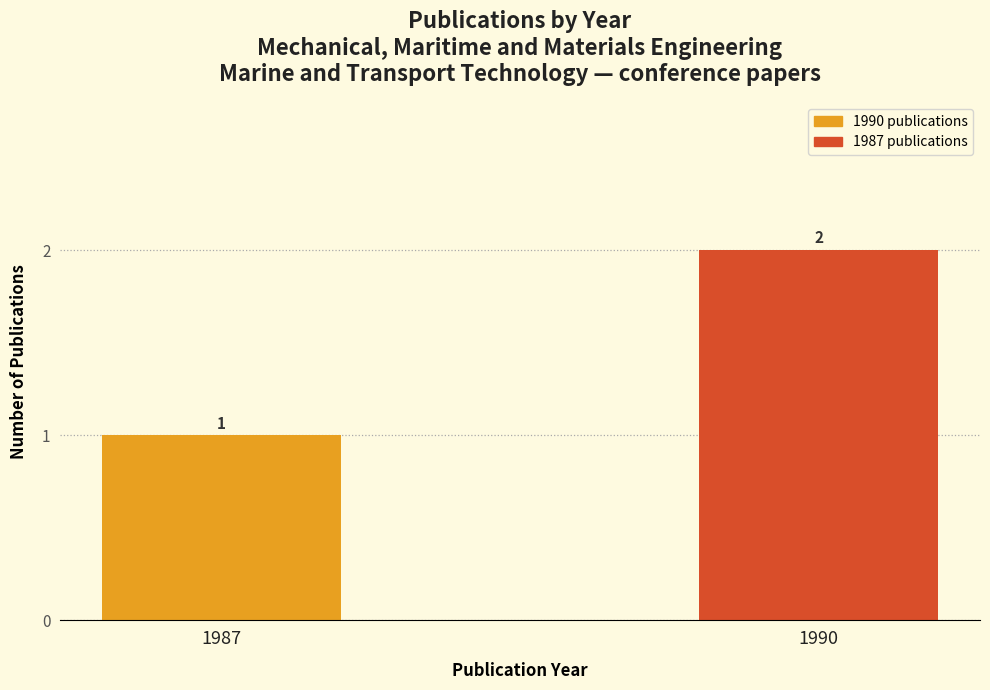

Count the number of data series in this chart.

1